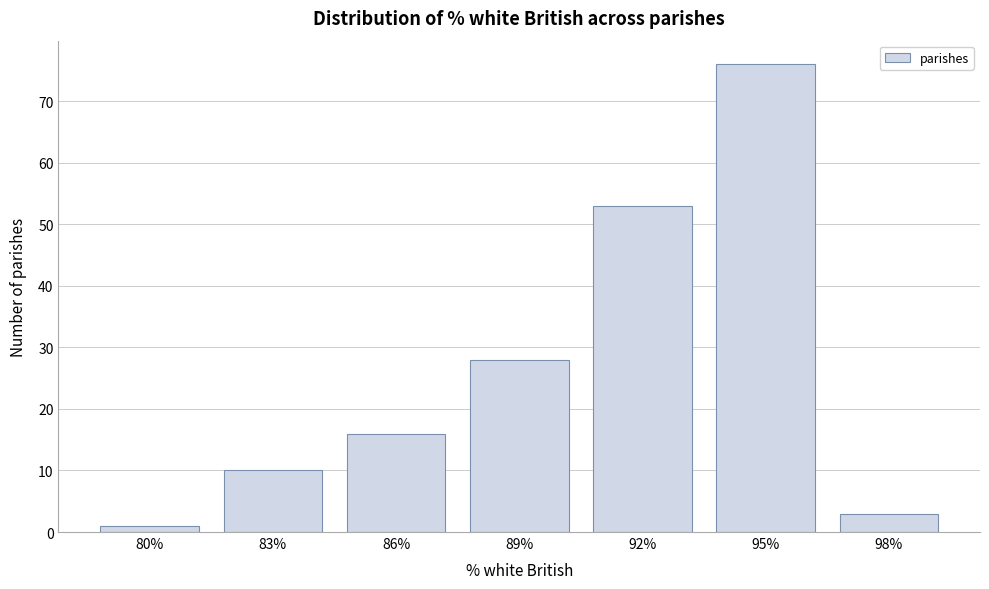

Reading left to right, extract all data points from this chart.

80%=1	83%=10	86%=16	89%=28	92%=53	95%=76	98%=3